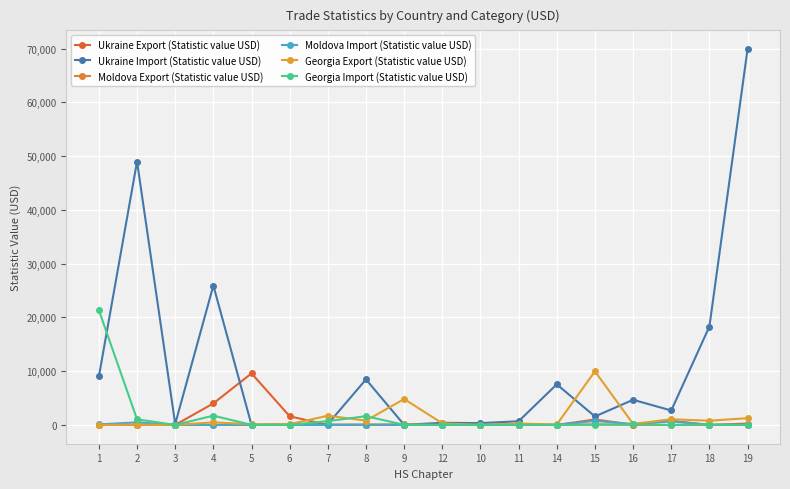

What is the label of the 16th point from the left?

17